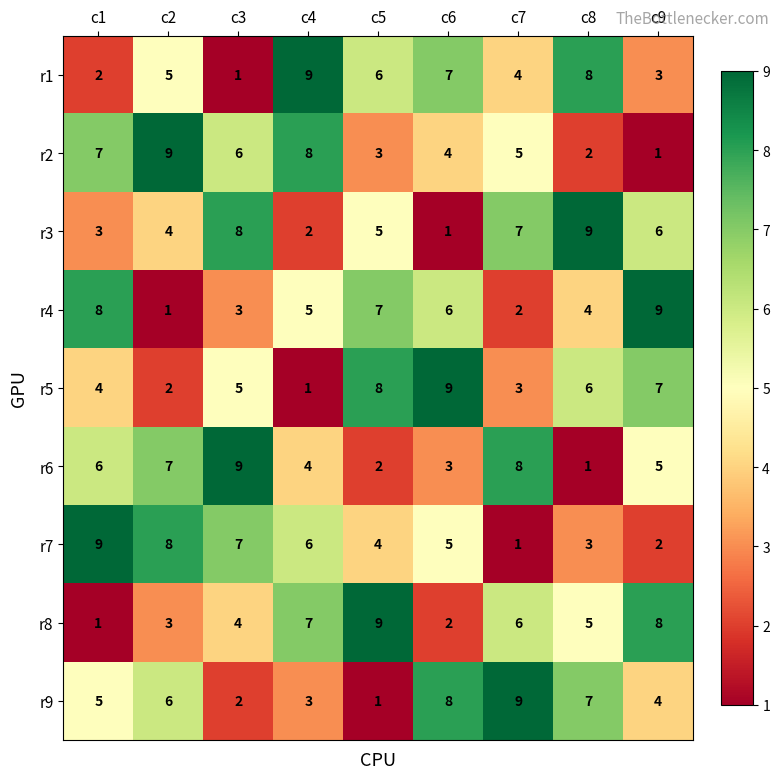

At c4, list the series in order from largest to smallest.

r1, r2, r8, r7, r4, r6, r9, r3, r5